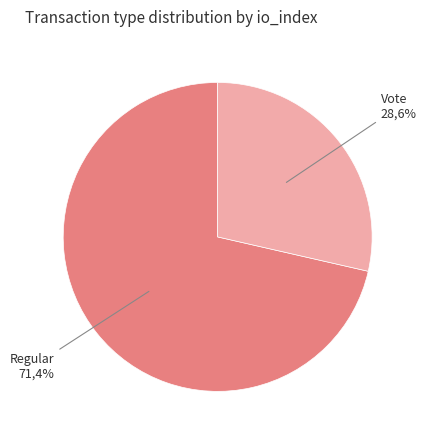

Count the number of slices in the pie.

2